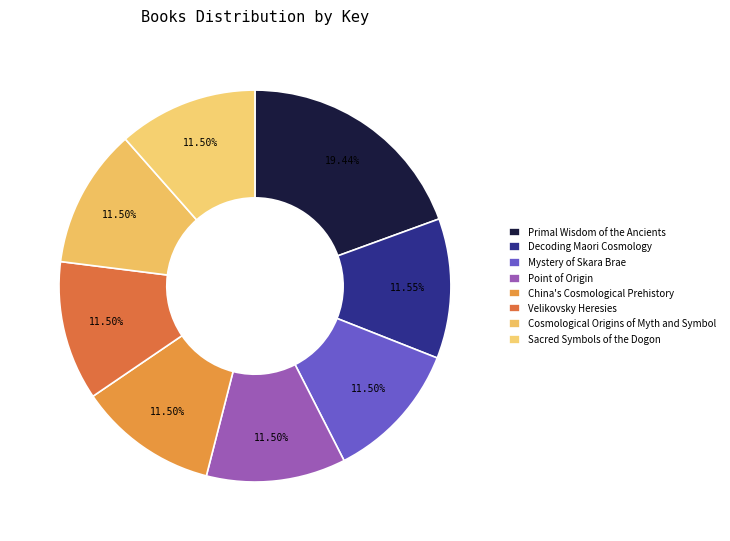

How many slices are in this pie chart?

8